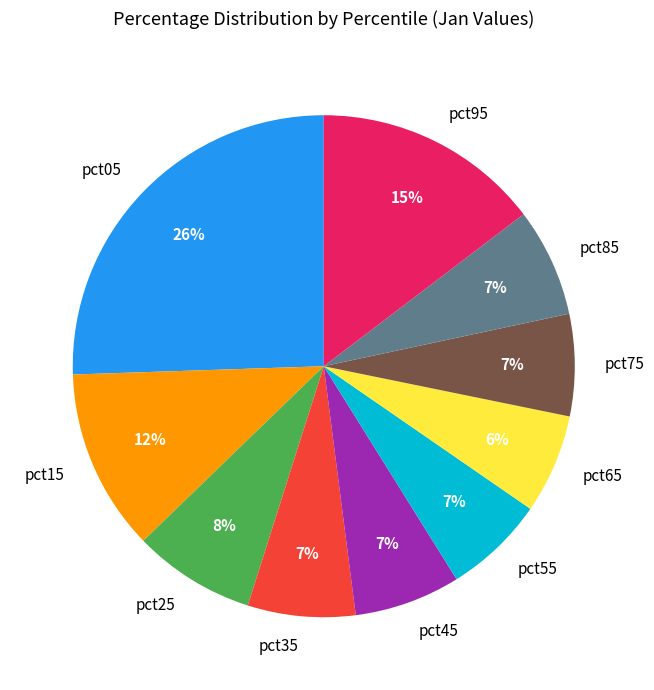

The pct85 slice represents 15% of the pie. True or false?

False